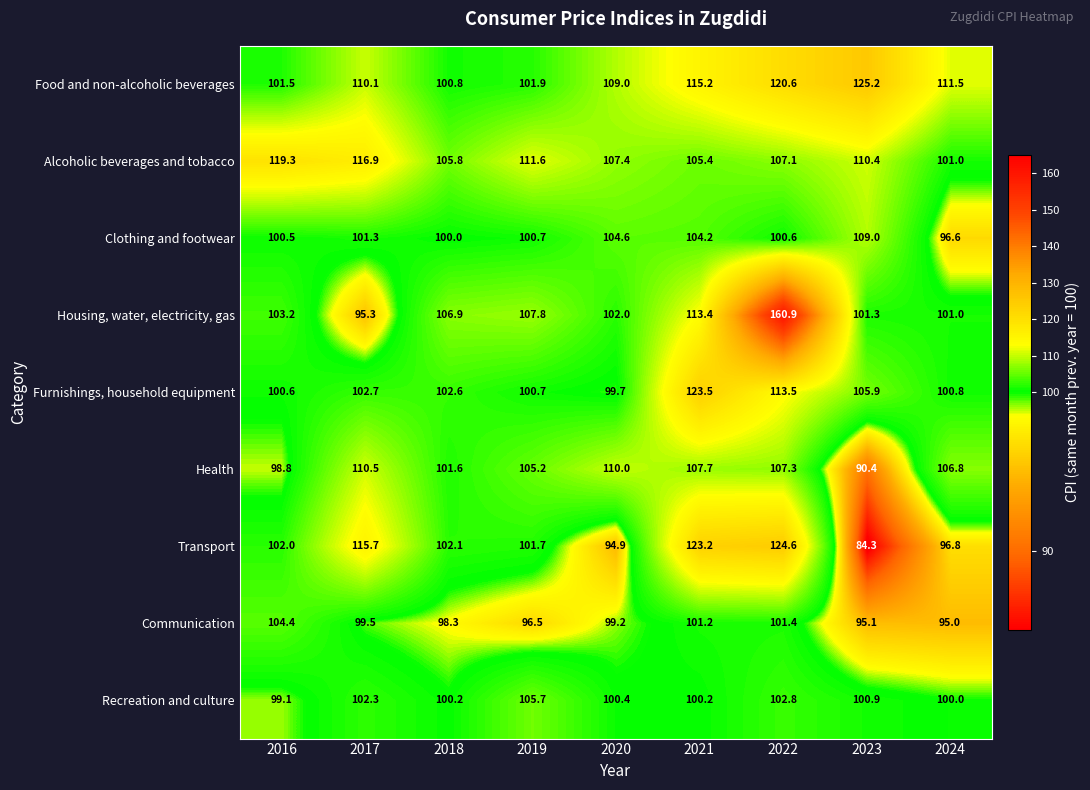

Rank the series at 2016 from lowest to highest value.

Health, Recreation and culture, Clothing and footwear, Furnishings, household equipment, Food and non-alcoholic beverages, Transport, Housing, water, electricity, gas, Communication, Alcoholic beverages and tobacco